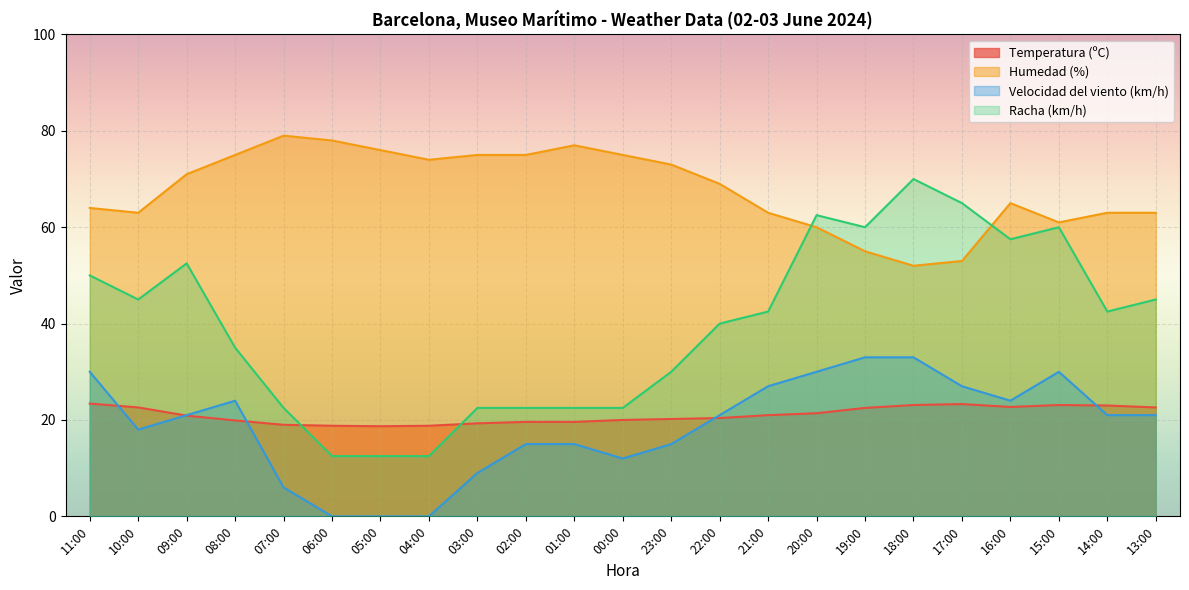

At 10:00, list the series in order from largest to smallest.

Humedad (%), Racha (km/h), Temperatura (ºC), Velocidad del viento (km/h)